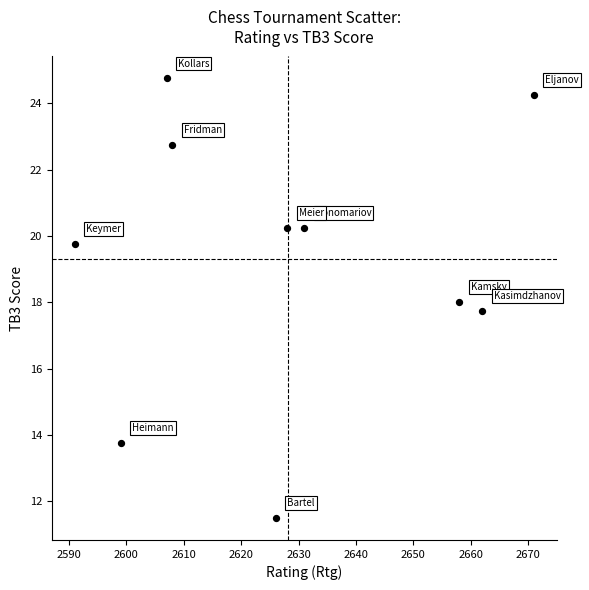

What is the range of X values (max minus min)?

80.0